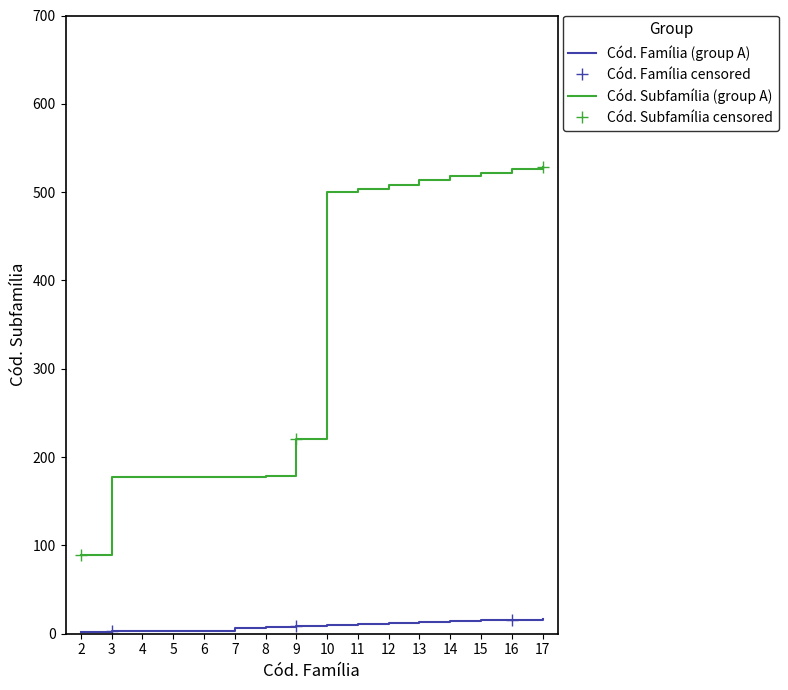

How many series are shown in this chart?

2